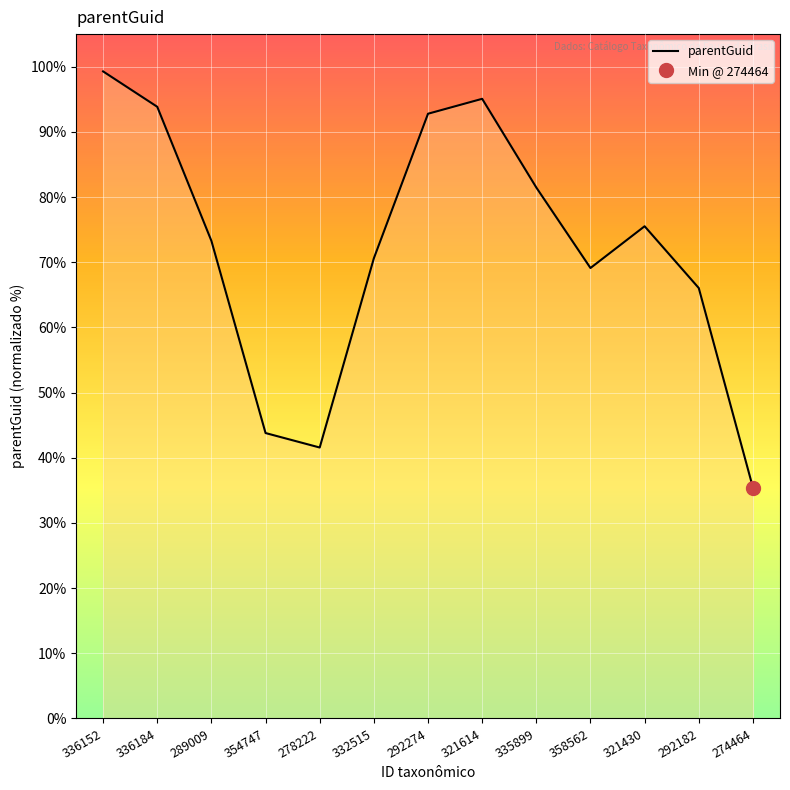

What is the ratio of the value at 332515 to the value at 336184?

0.8